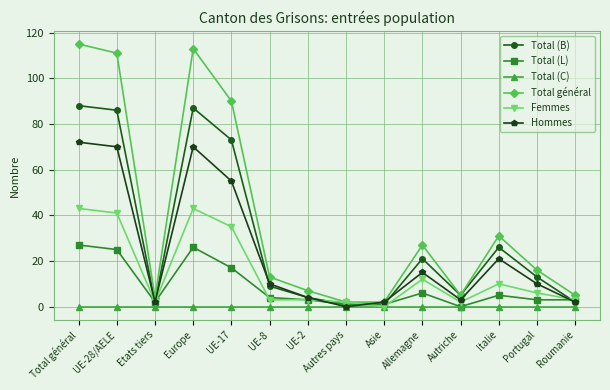

How many series are shown in this chart?

6